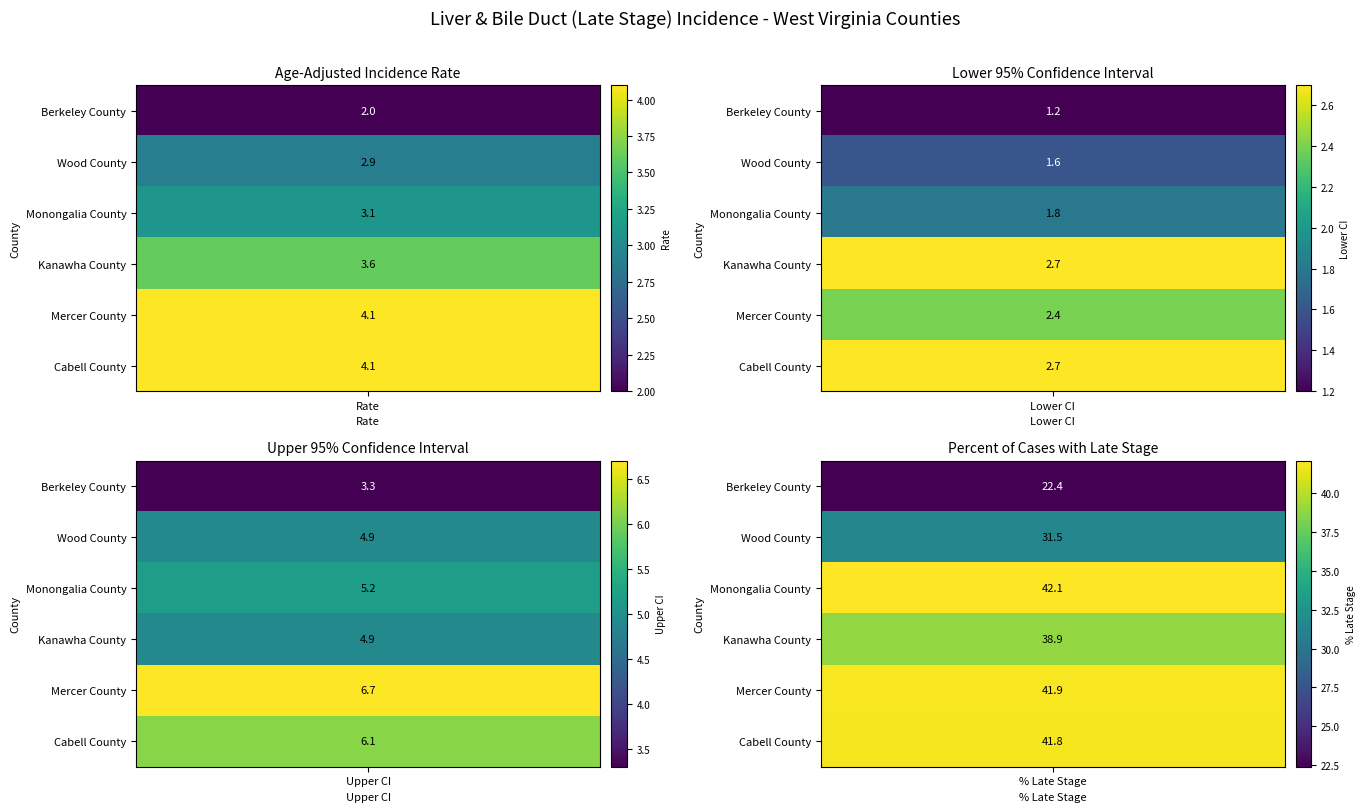

What is the difference between the second highest and second lowest values in the Berkeley County series?

1.3